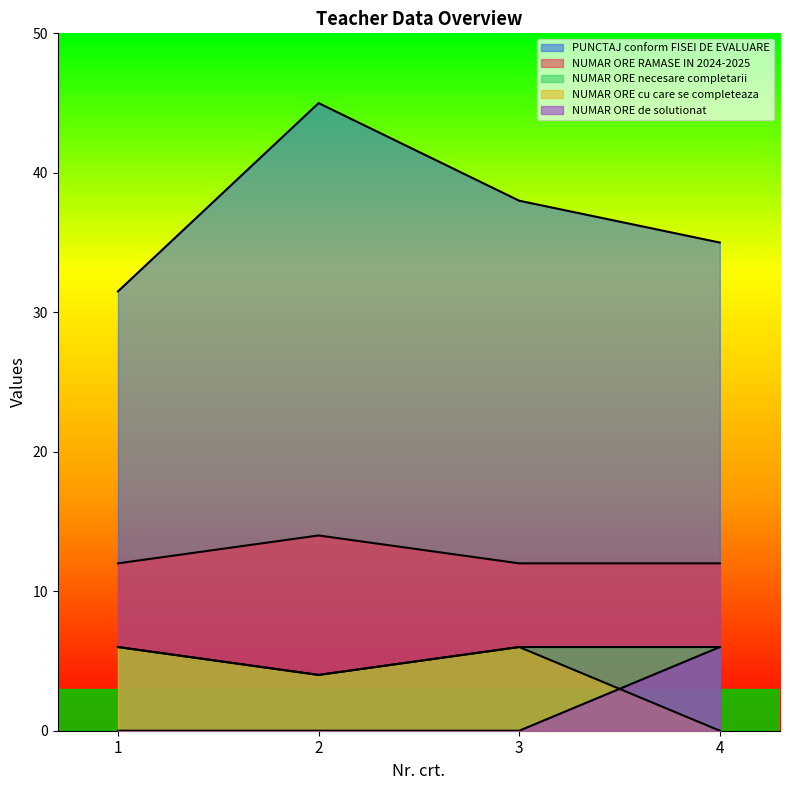

How many lines are shown in the chart?

5